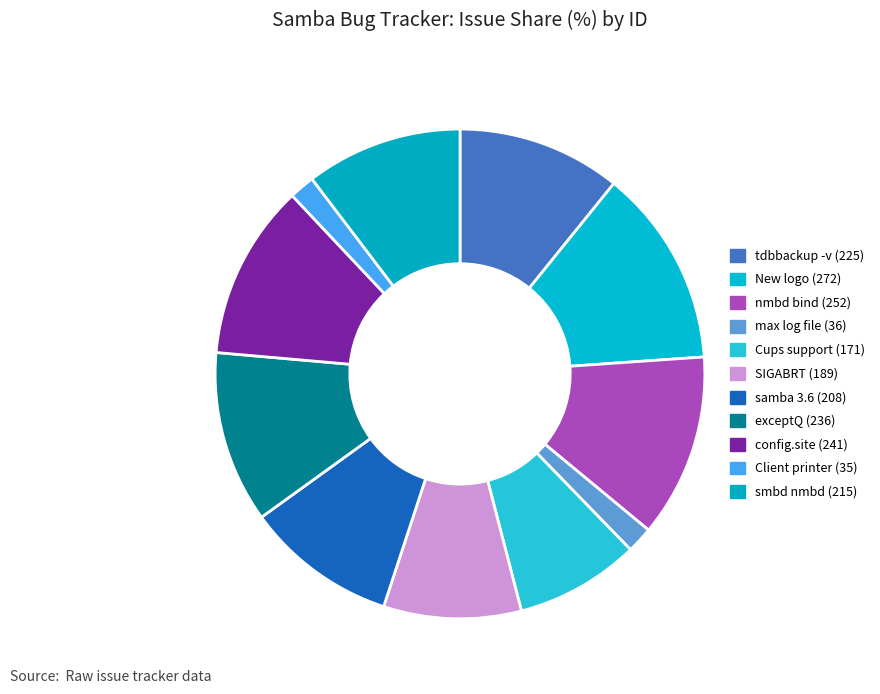

How many slices are in this pie chart?

11